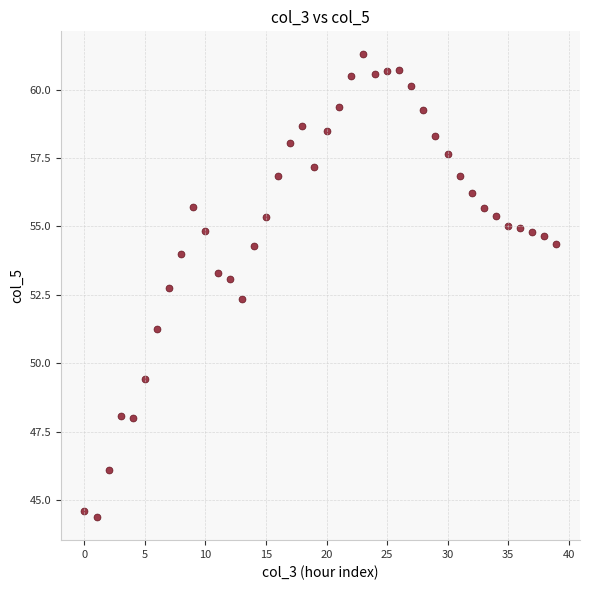

What is the range of Y values (max minus min)?

16.9